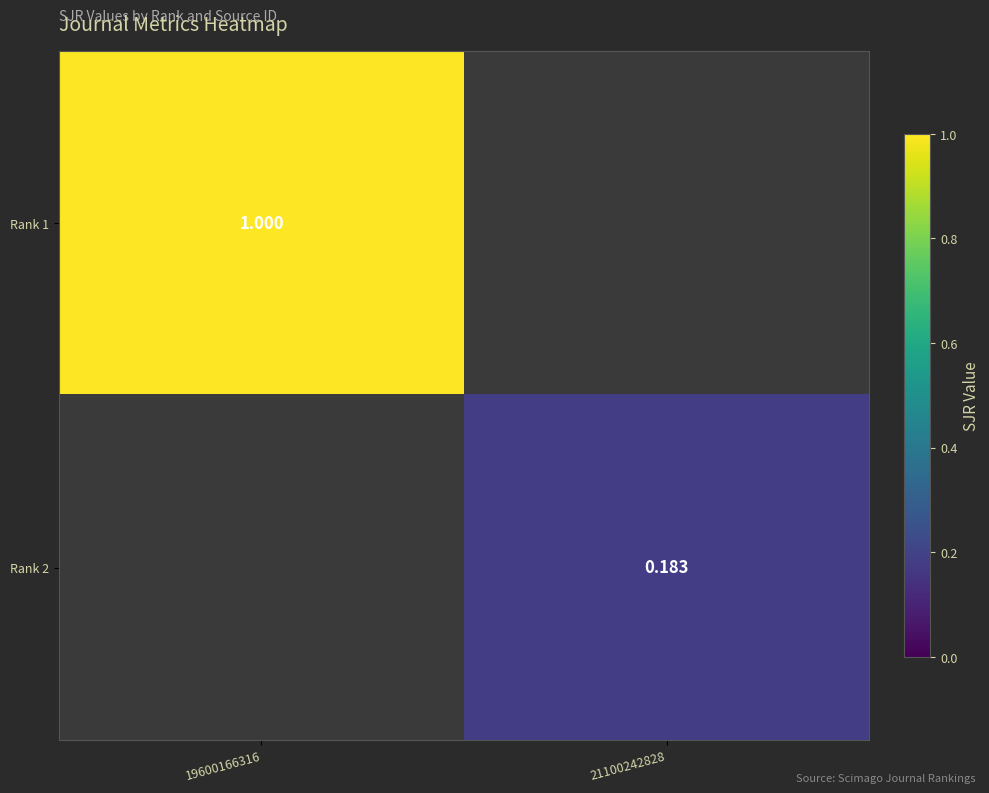

Which series has the largest range (max minus min)?

Rank 1